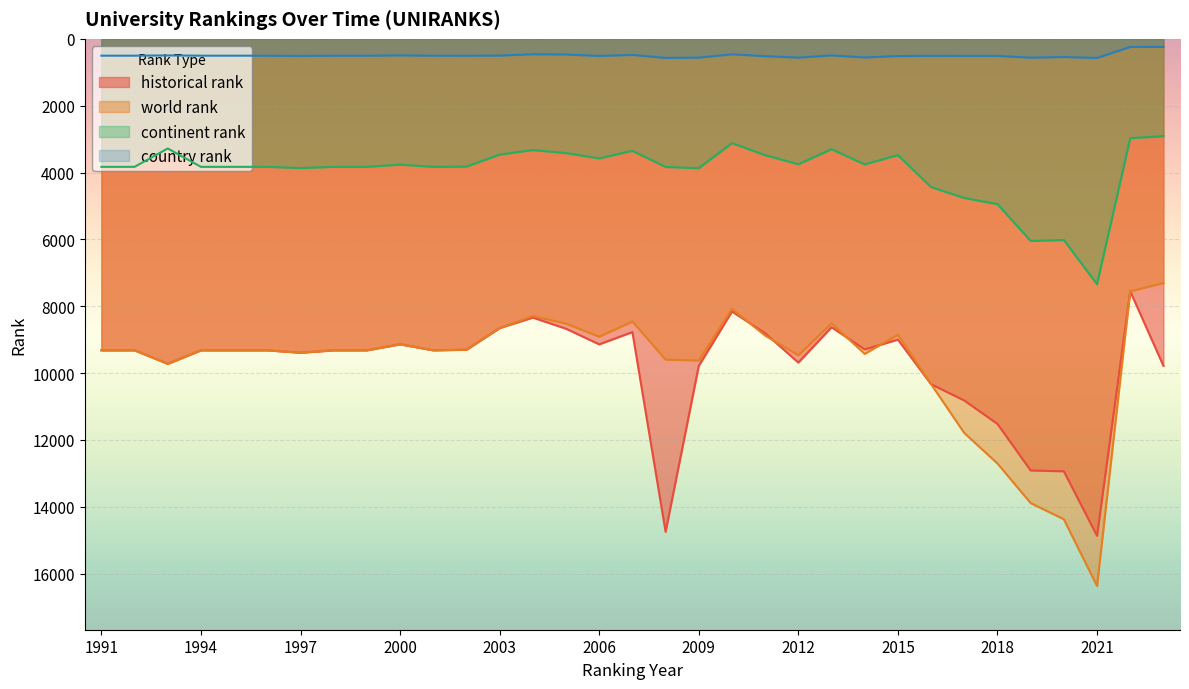

What is the spread (max minus min) of values at 1996?

8815.0